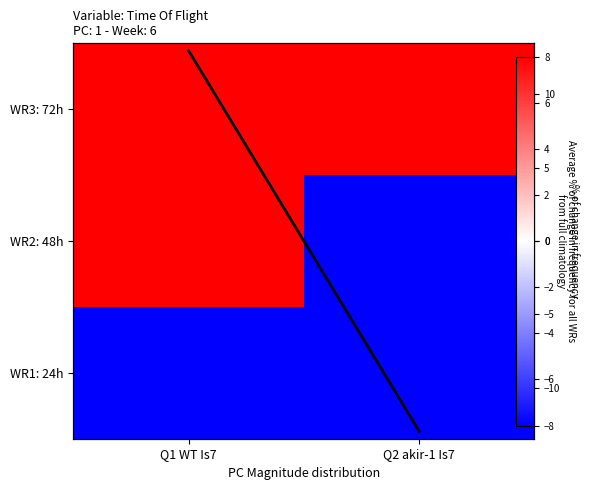

Is it true that WR2: 48h equals 26.2 at Q1 WT Is7?

True